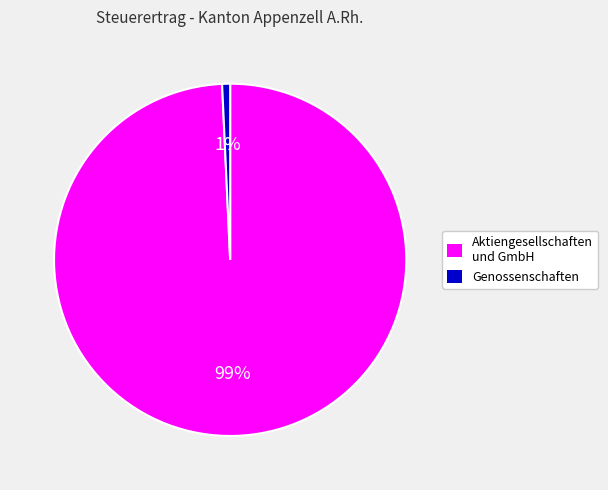

Is there a majority slice in this chart?

Yes